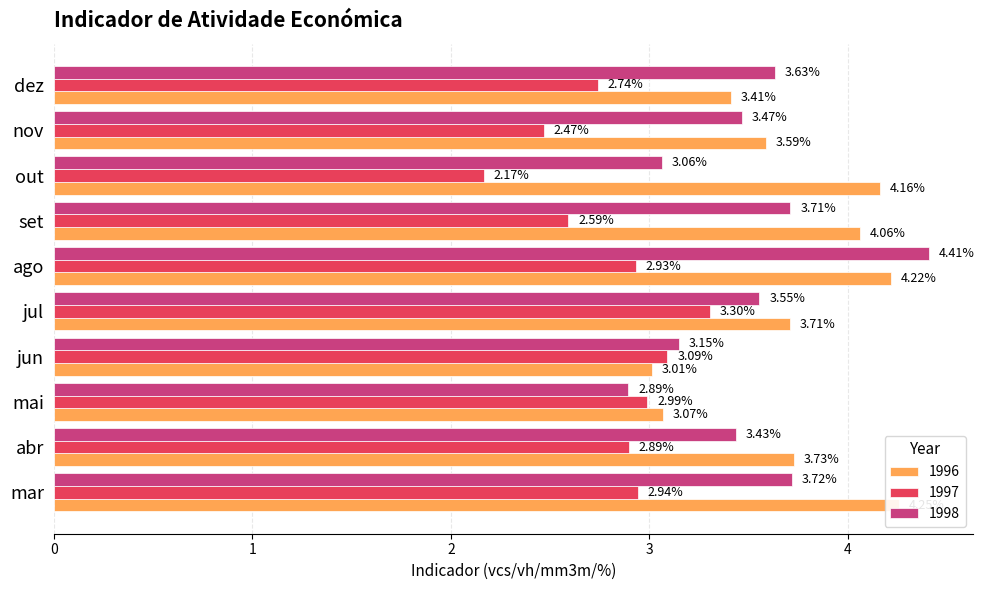

What is the label of the 4th bar from the left?

jun